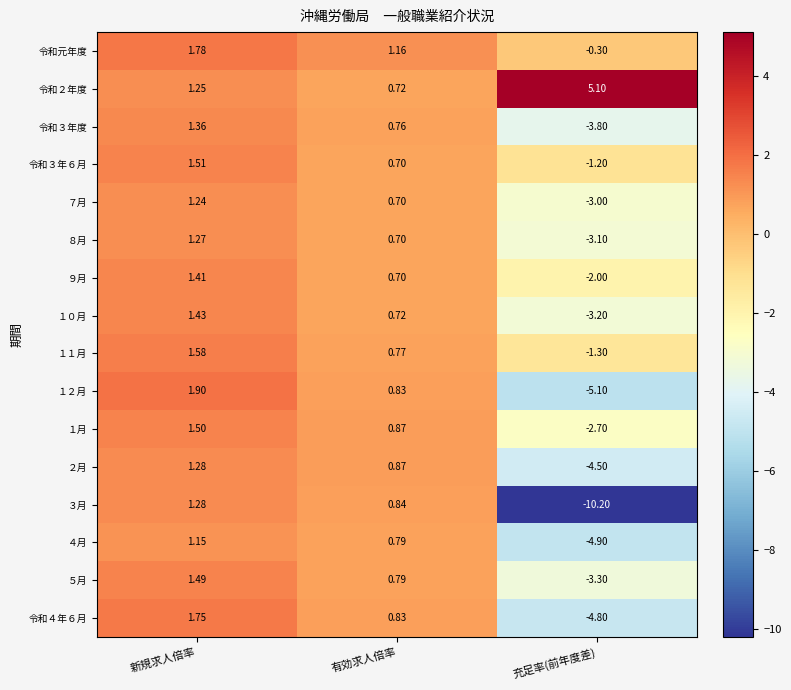

Is the value of 令和元年度 at 有効求人倍率 greater than the value of ７月 at 有効求人倍率?

Yes